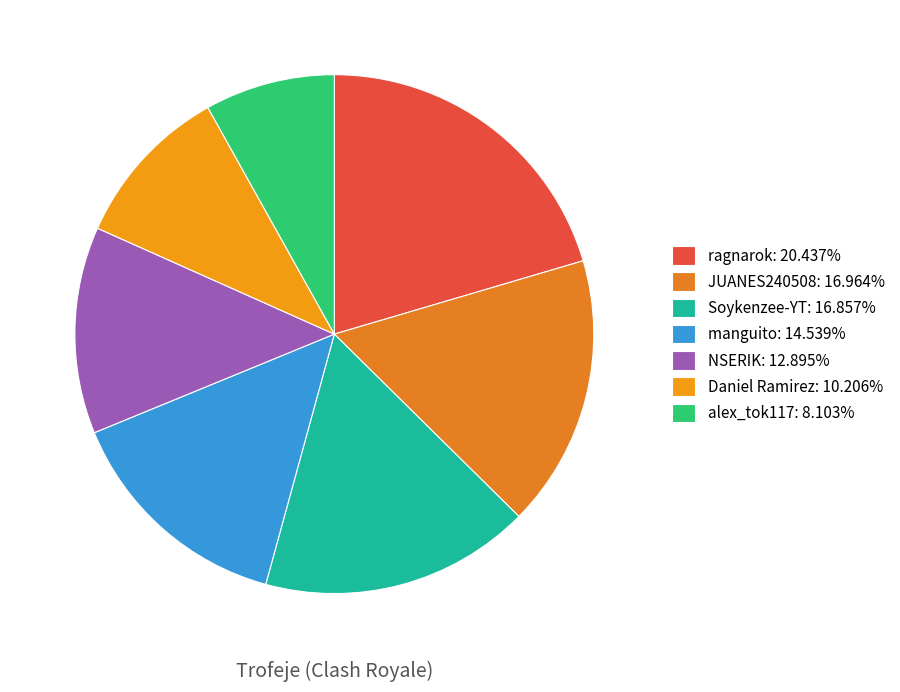

Do alex_tok117 and manguito together represent more than half of the pie?

No